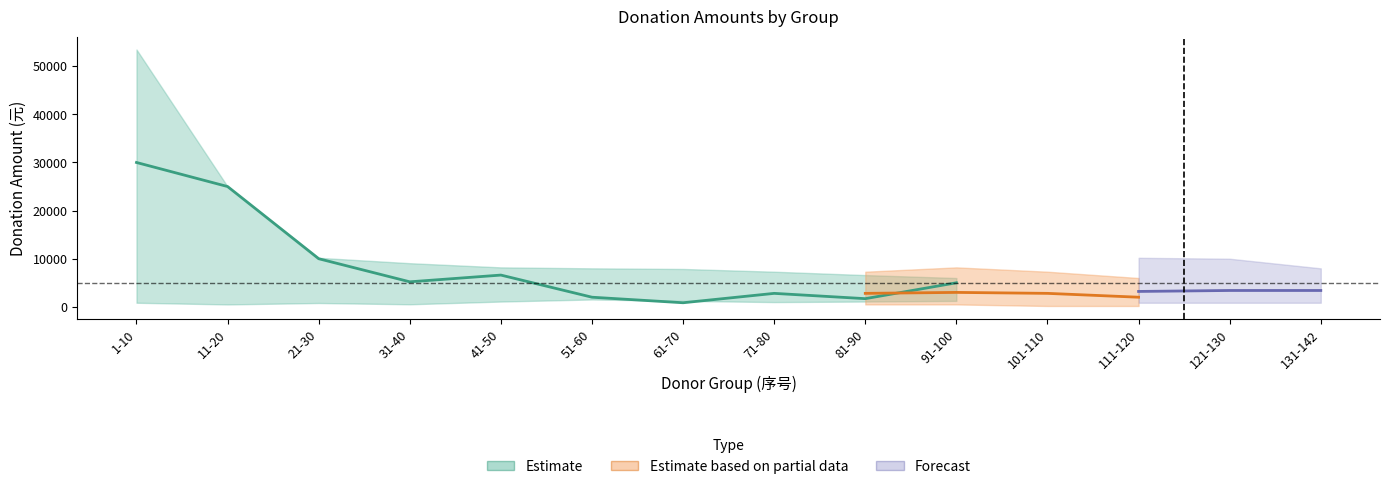

What is the sum of all mid values?

92700.0